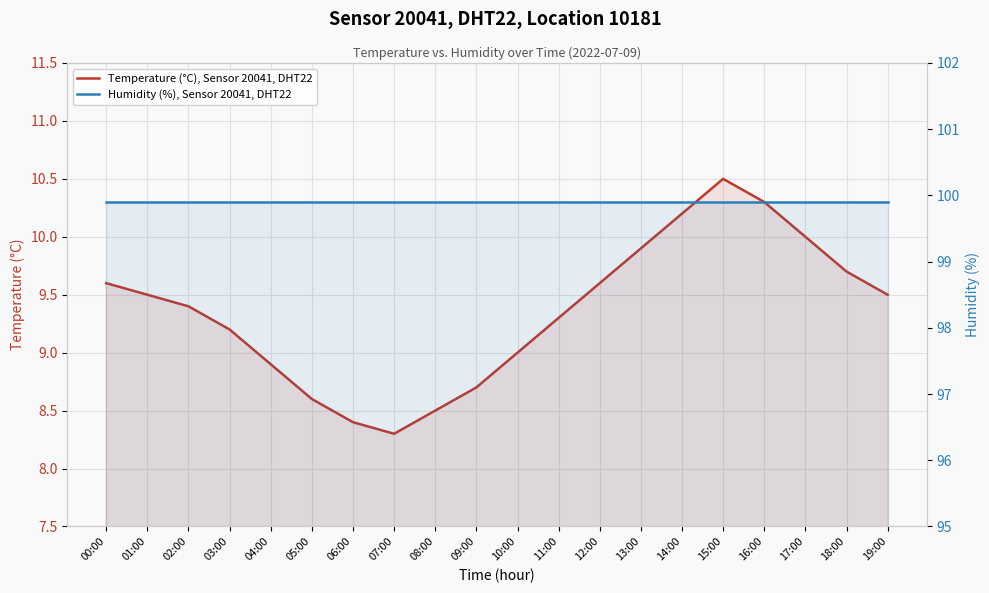

Does the chart display data point markers on the line(s)?

No